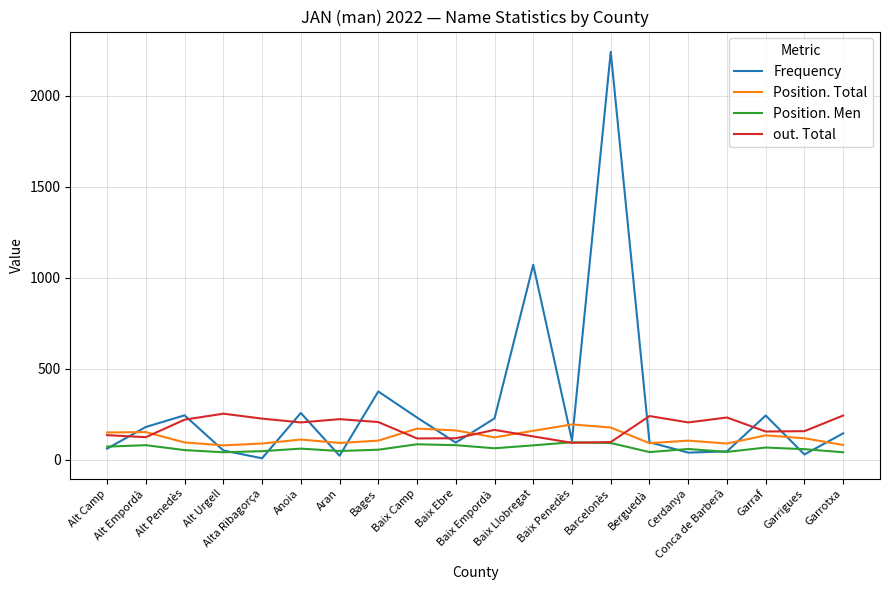

Rank the series by their average value, from lowest to highest.

Position. Men, Position. Total, out. Total, Frequency